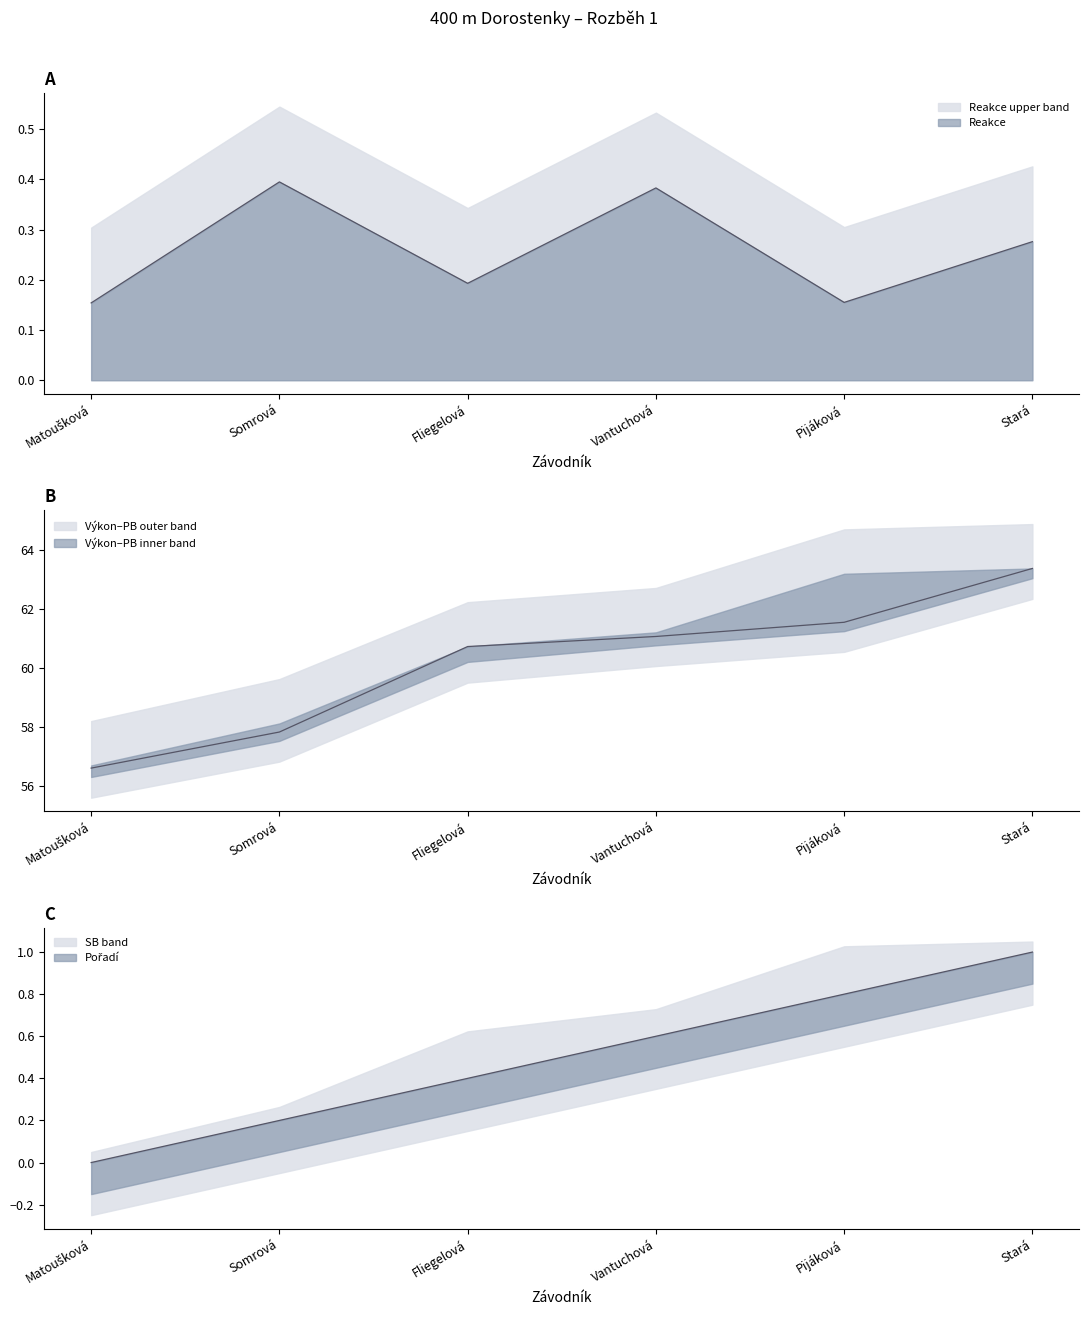

Reading right to left, extract all data points from this chart.

Pořadí: 1.0	0.8	0.6	0.4	0.2	0.0
Výkon: 63.4	61.5	61.1	60.7	57.8	56.6
Reakce: 0.3	0.2	0.4	0.2	0.4	0.2